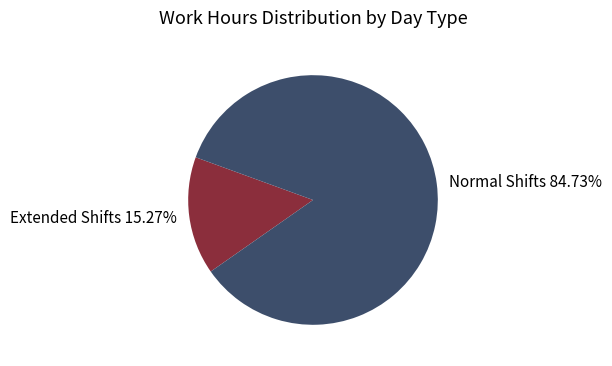

Combined, do Extended Shifts 15.27% and Normal Shifts 84.73% account for over 50%?

Yes